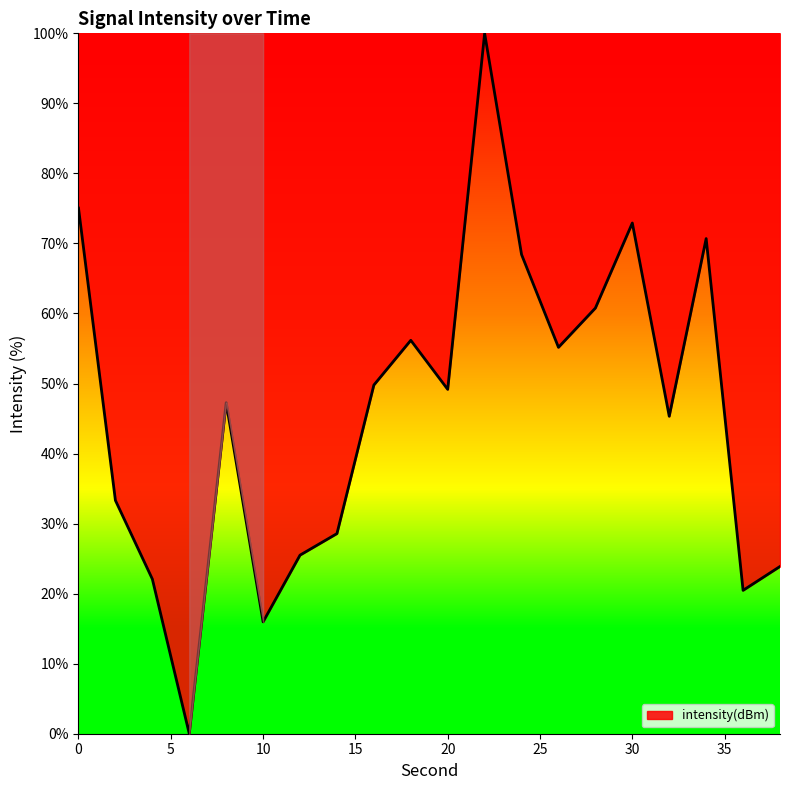

True or false: the data has more than 1 interior local peaks.

True